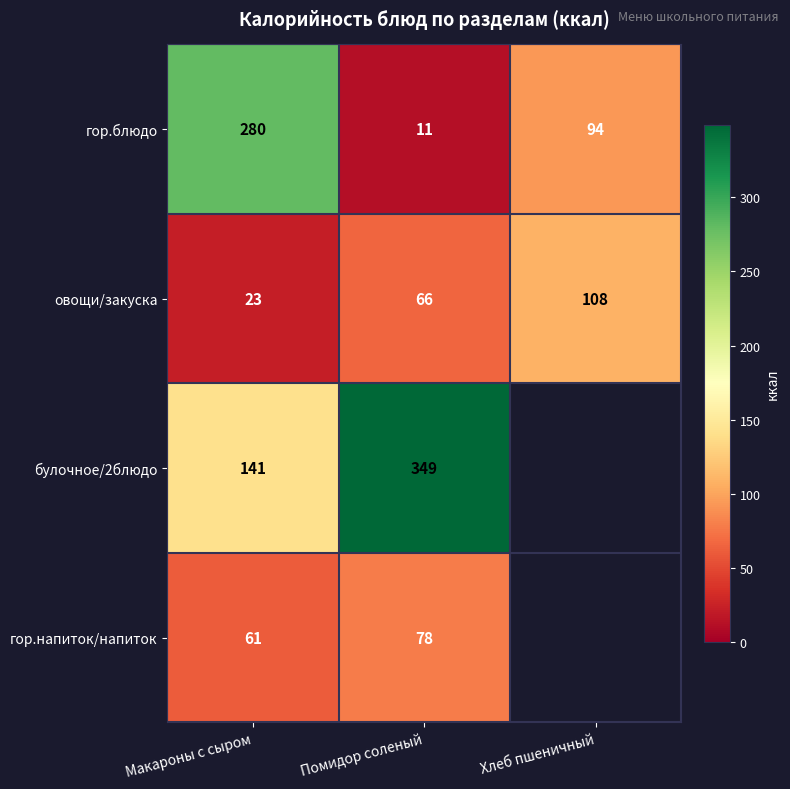

Which series changed the most between Макароны с сыром and Помидор соленый?

гор.блюдо